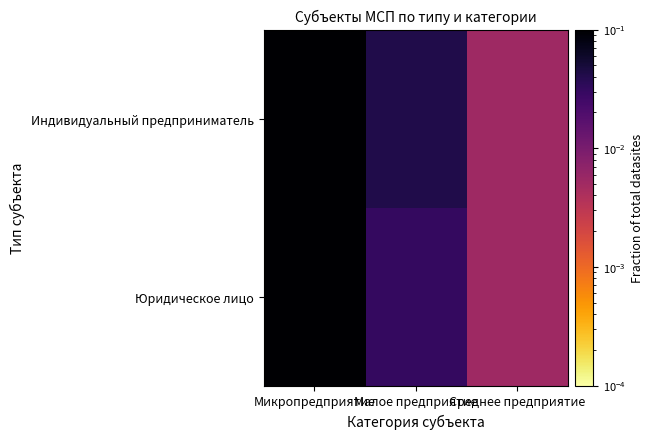

Between Среднее предприятие and Малое предприятие, which is larger?

Малое предприятие